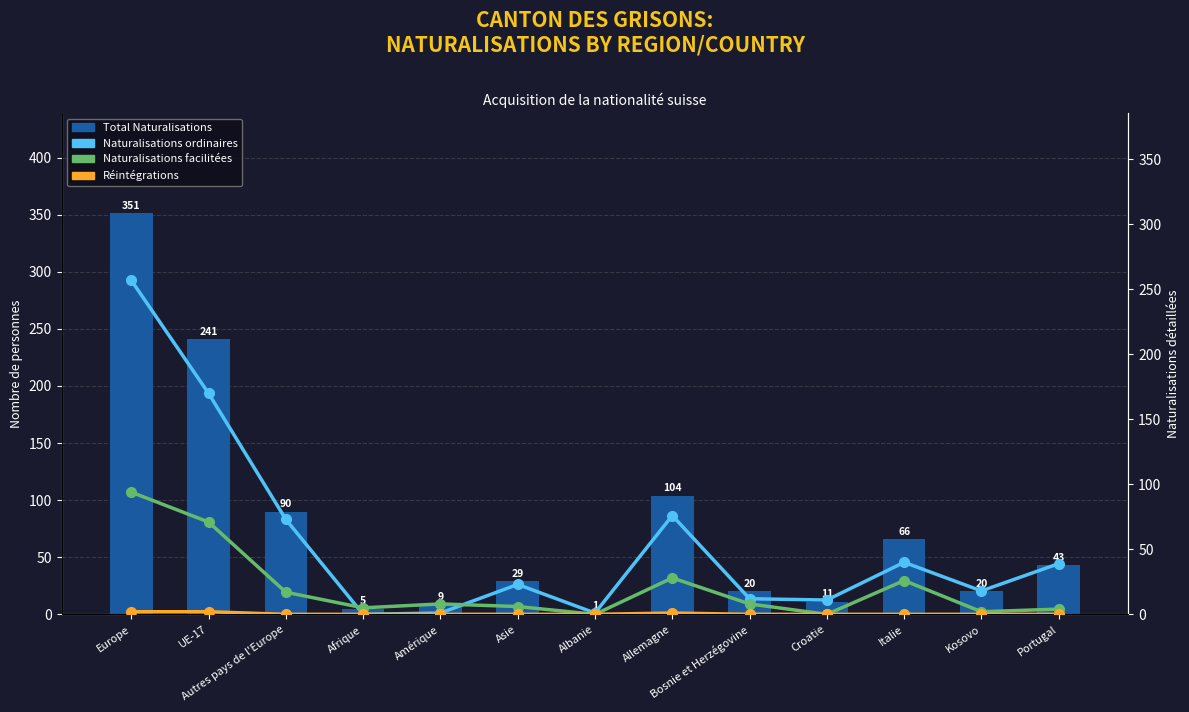

What is the difference between the second highest and minimum values in the Naturalisations facilitées series?

71